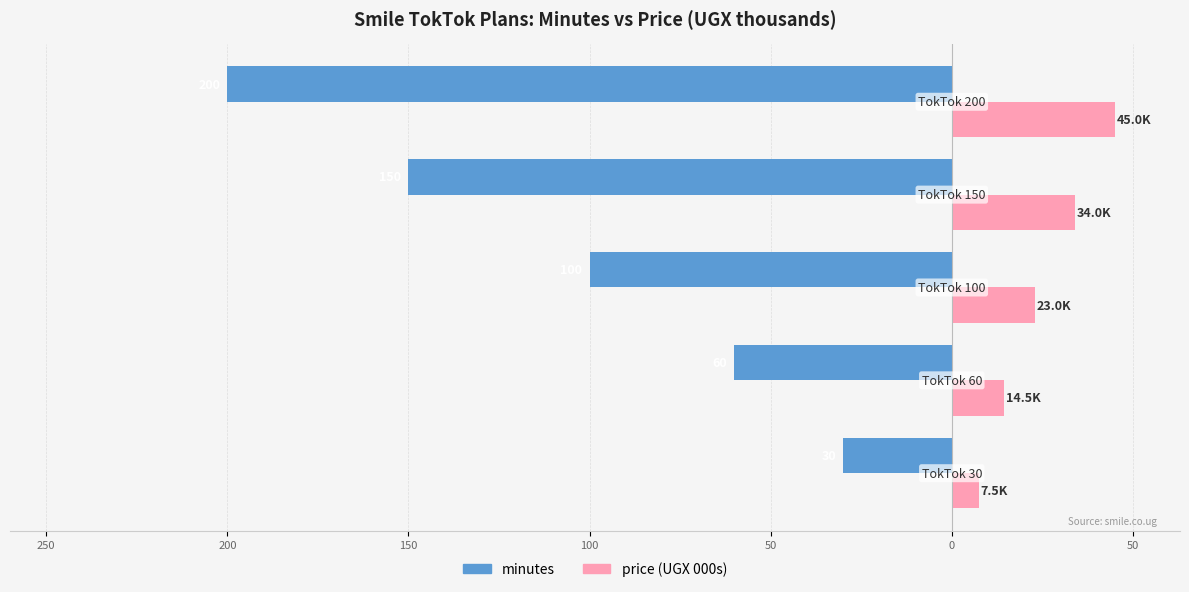

What are all the series names shown in the legend?

minutes, price (UGX 000s)